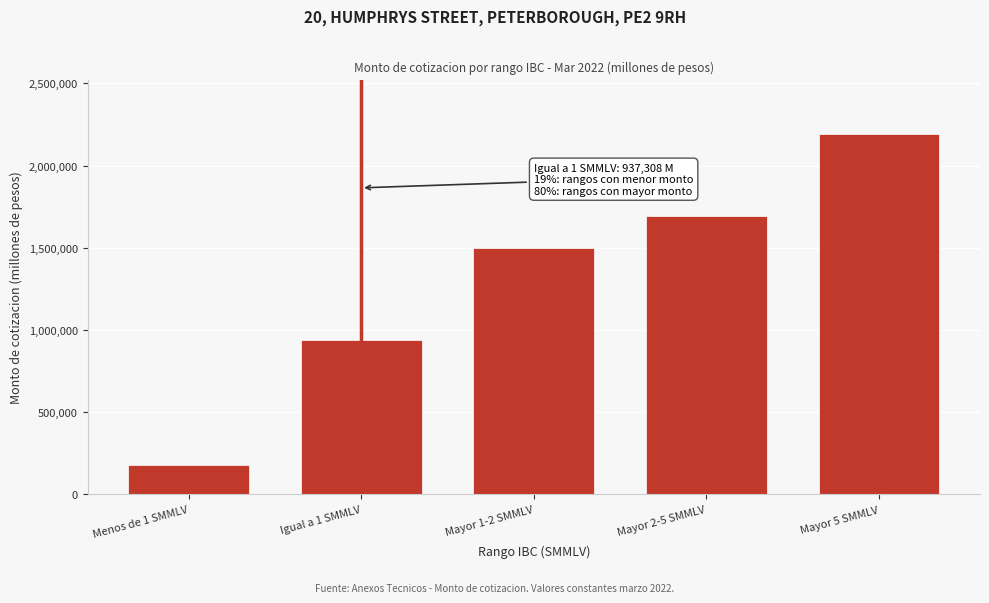

Reading left to right, what are all the values shown in this chart?

179115.7	937307.8	1497693.6	1692183.8	2193223.5